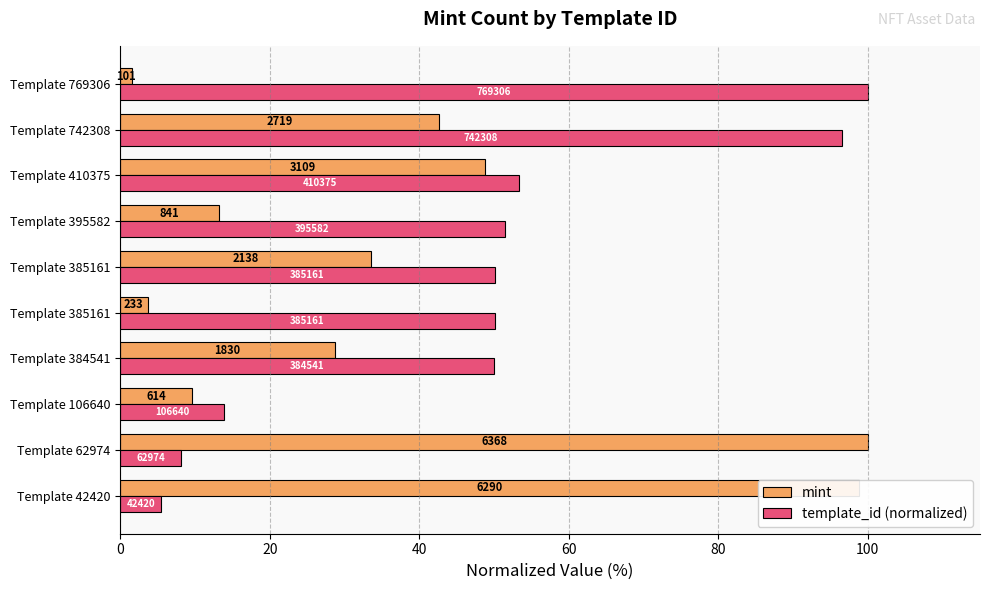

What are all the series names shown in the legend?

mint, template_id (normalized)